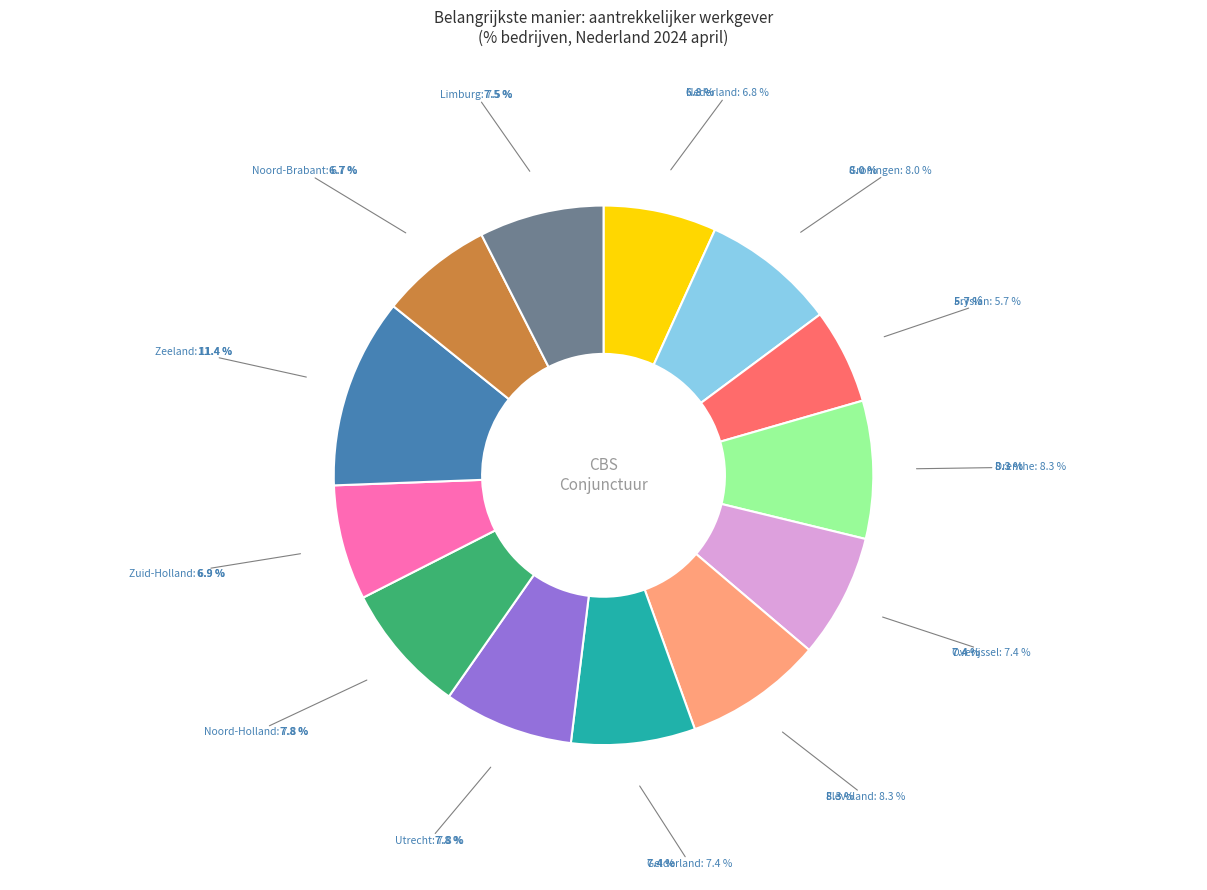

What percentage is the Zuid-Holland slice, to the nearest percent?

7%